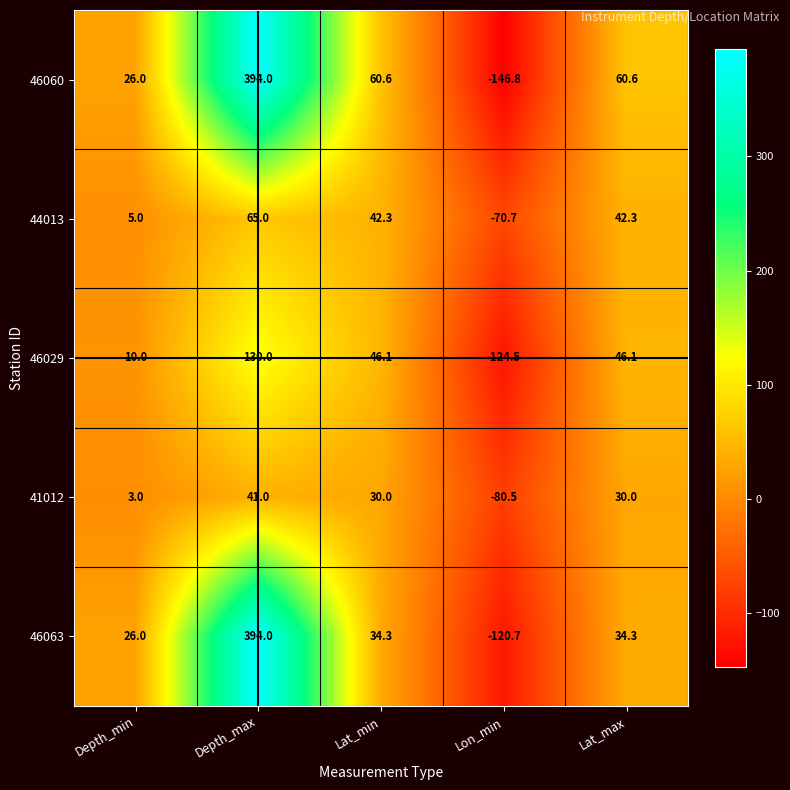

At which category is the sum across all series the highest?

Depth_max